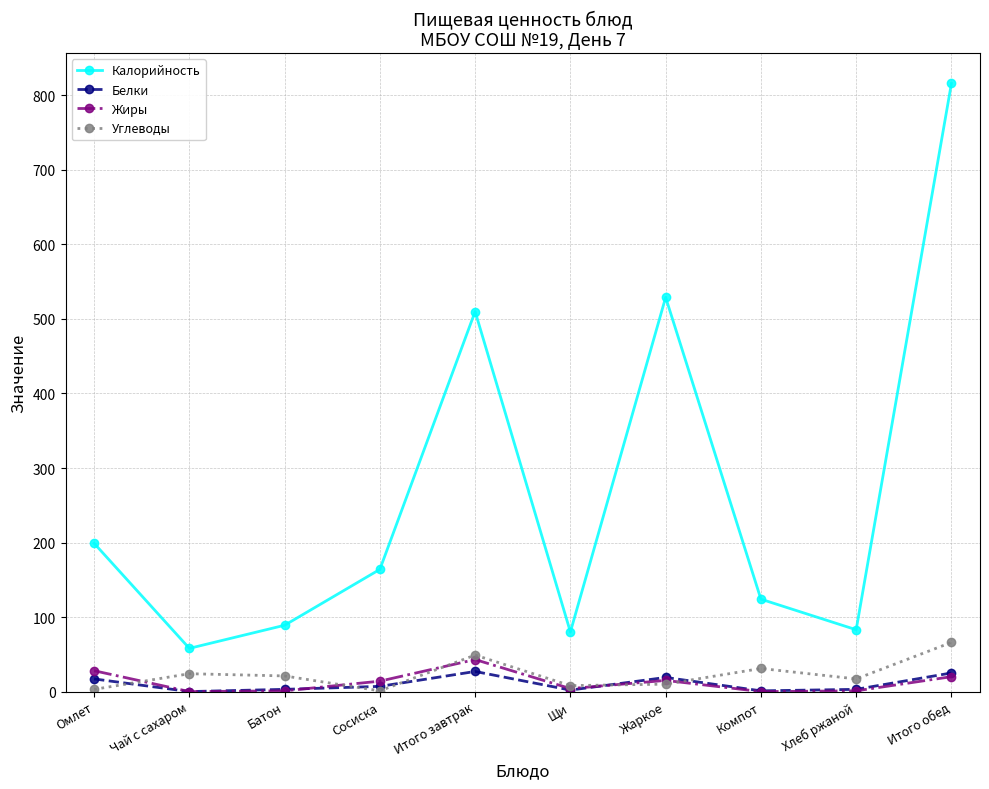

What is the spread (max minus min) of values at Омлет?

196